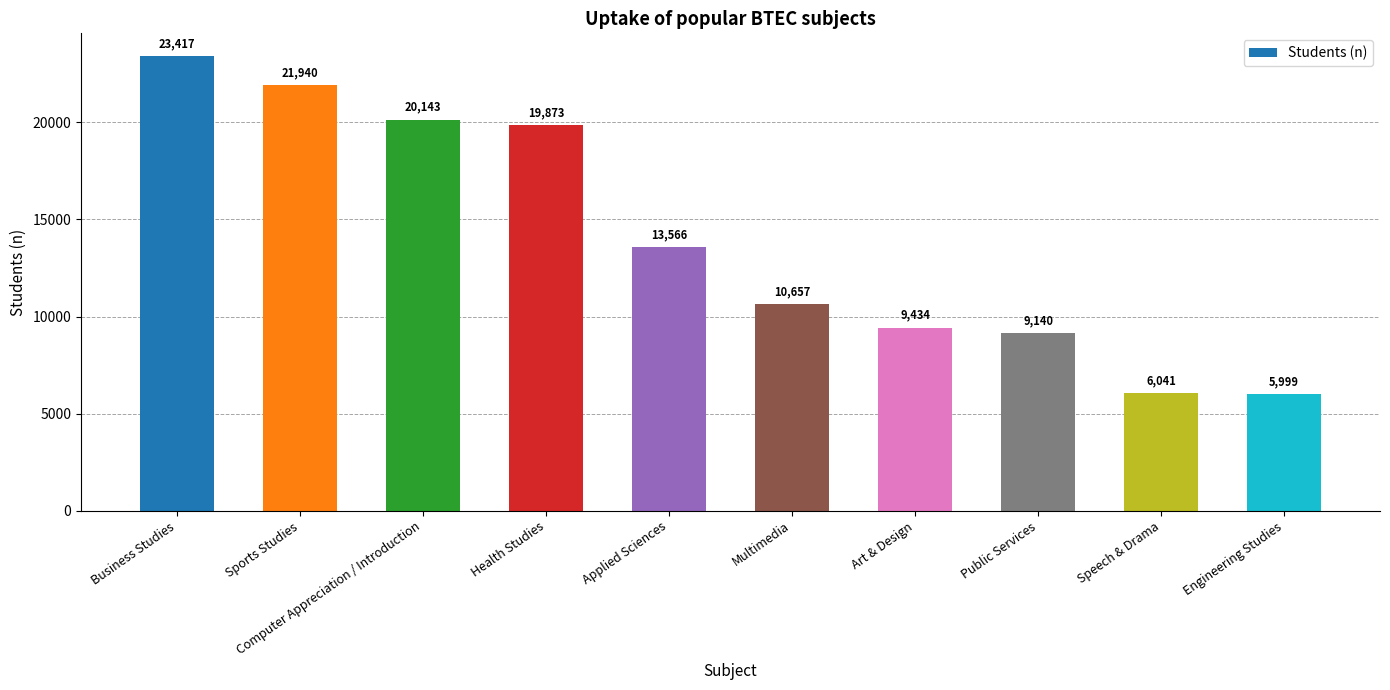

What value does the data have at Art & Design, to the nearest 10?

9430